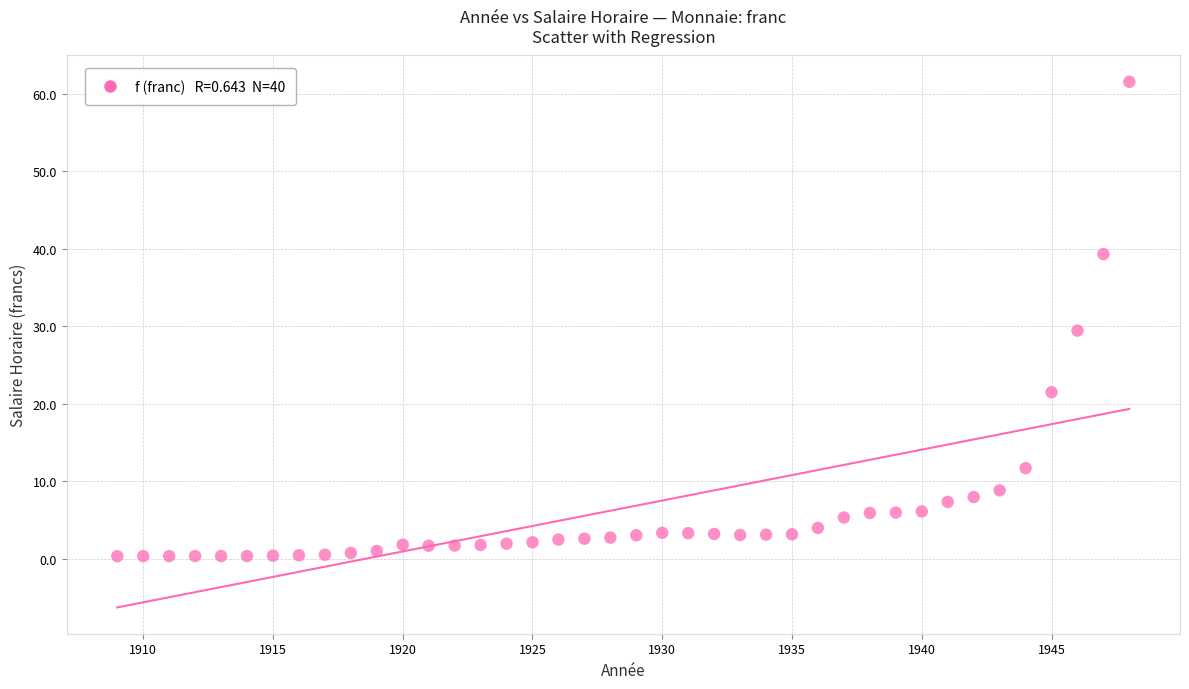

What is the range of Y values (max minus min)?

61.3